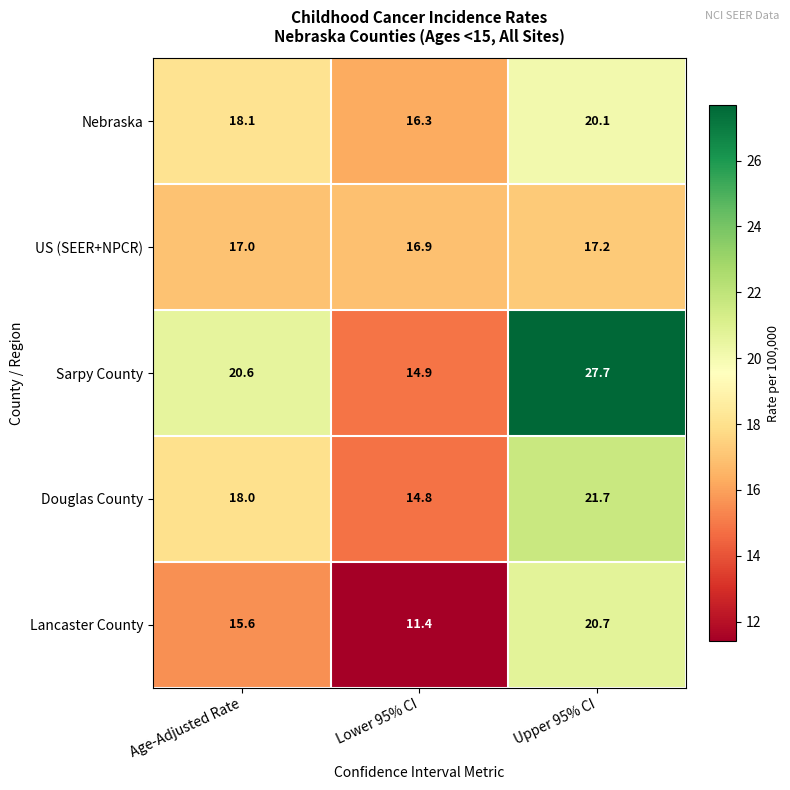

What is the smallest value displayed?

11.4